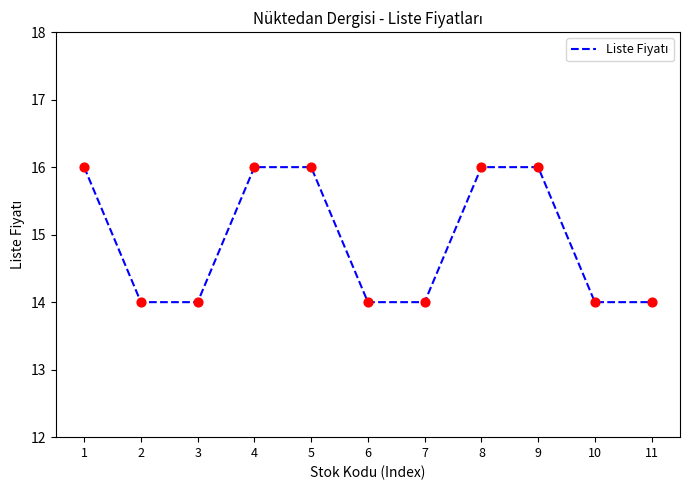

What is the change in value from 3 to 8?

+2